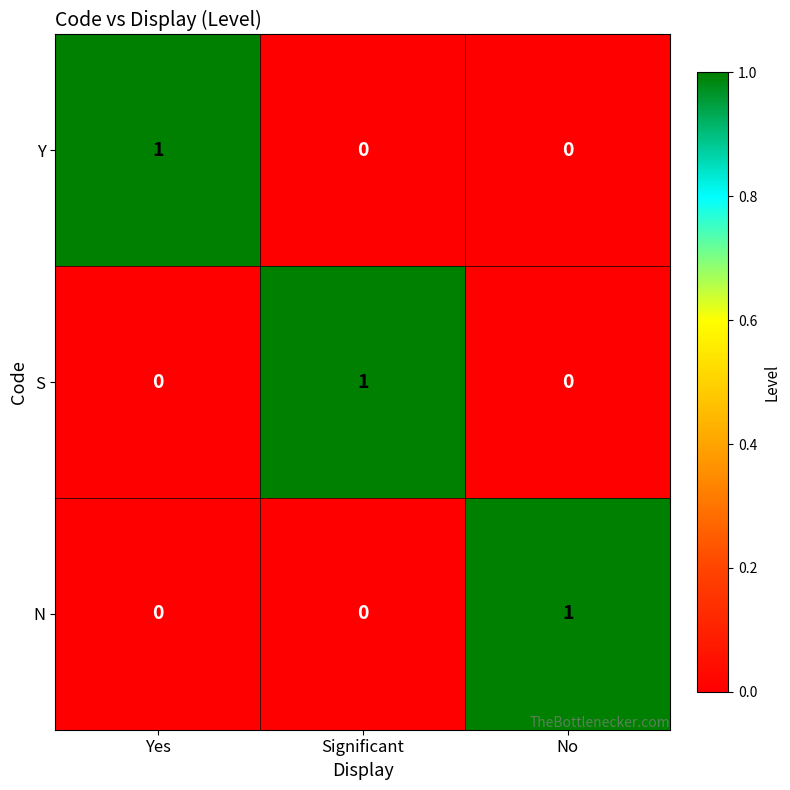

The S series shows 0 at Yes. True or false?

True